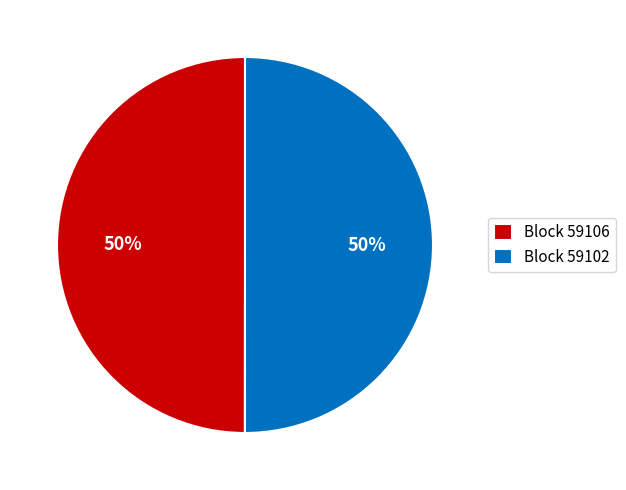

What is the ratio of the value at Block 59102 to the value at Block 59106?

1.0